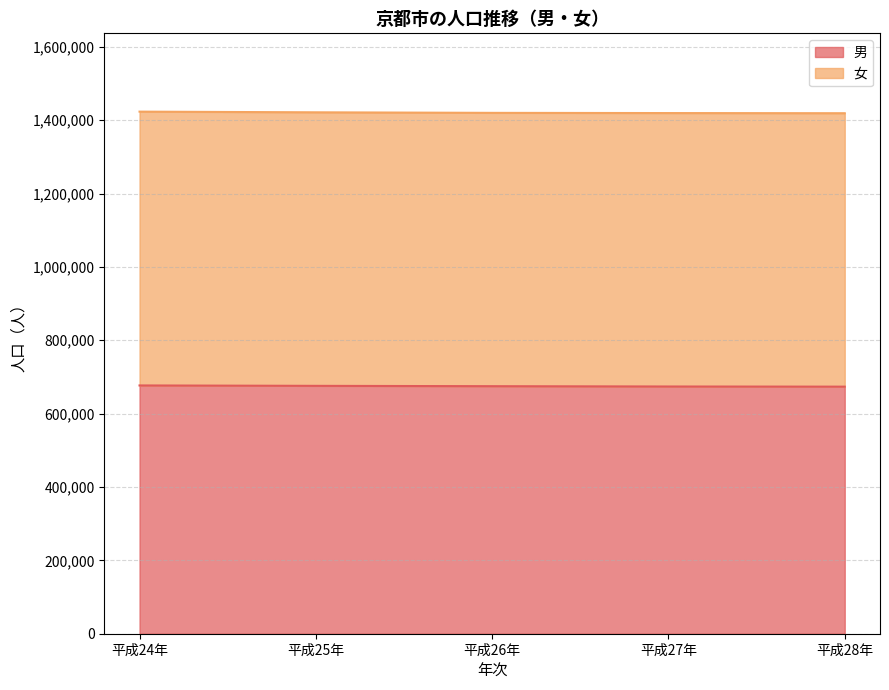

What is the label of the 2nd point from the right?

平成27年